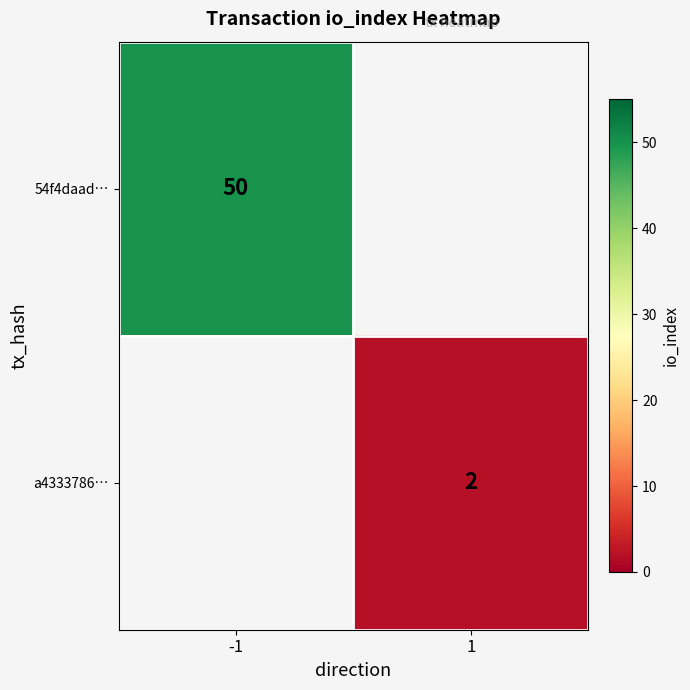

How many data points does each series have?

2